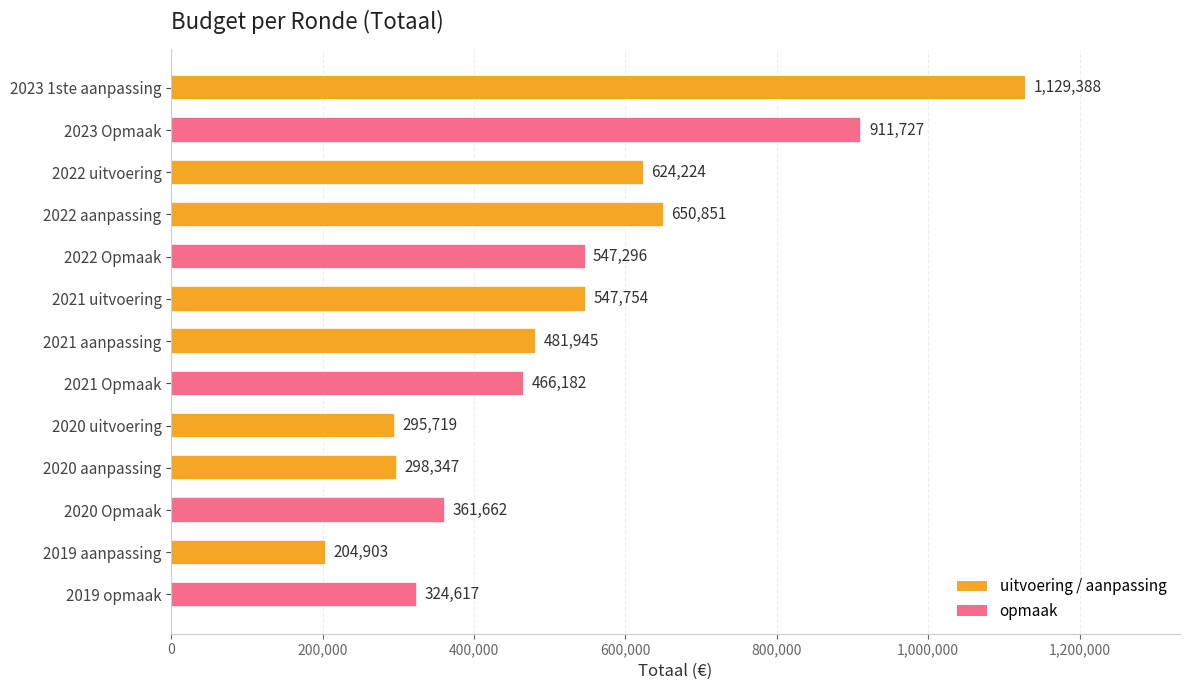

What is the average value?

526509